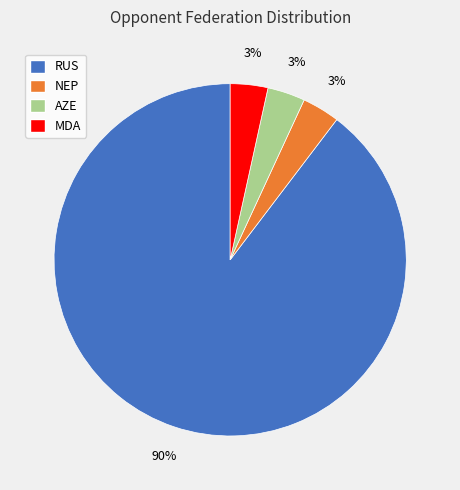

Is the sum of NEP and RUS greater than half?

Yes